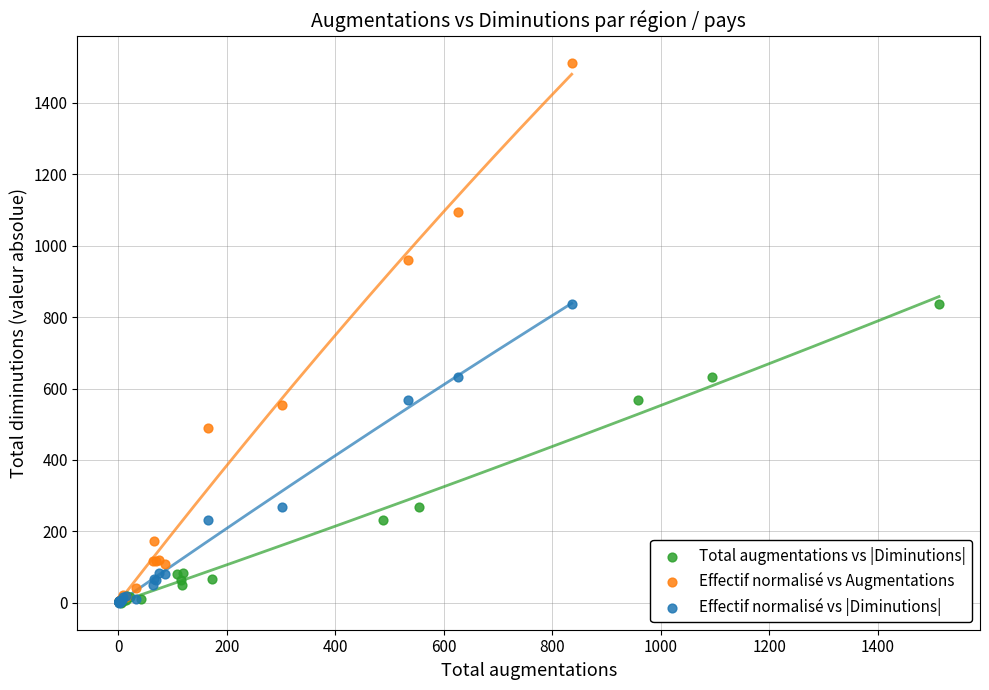

Which series has the largest Y range (max minus min)?

Effectif normalisé vs Augmentations